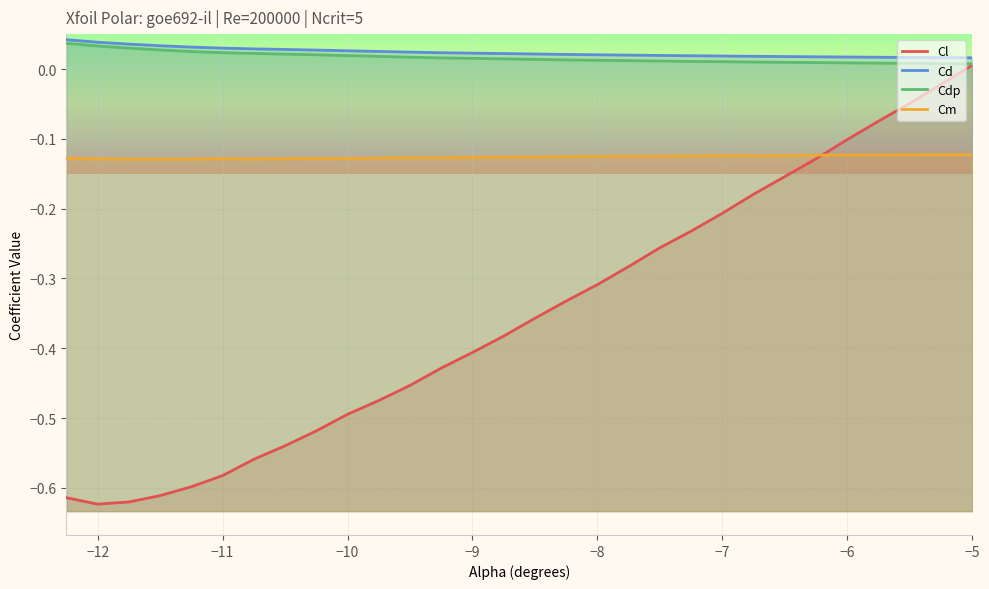

Which category has the lowest value across all series?

−12